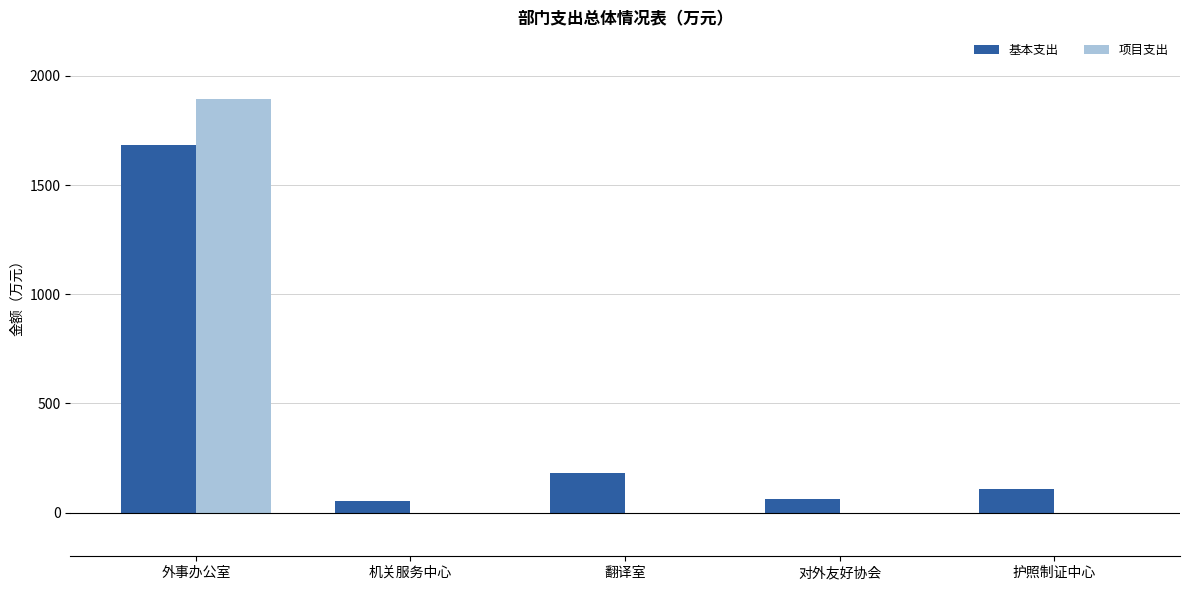

Which category has the highest value across all series?

外事办公室